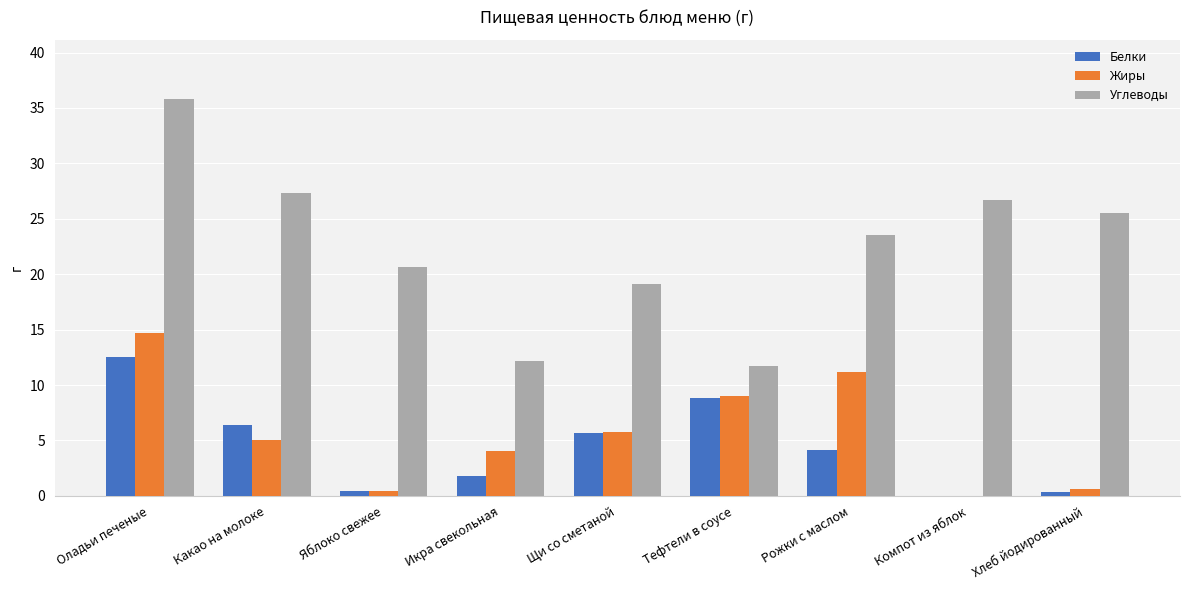

What is the total value across all series at Какао на молоке?

38.7